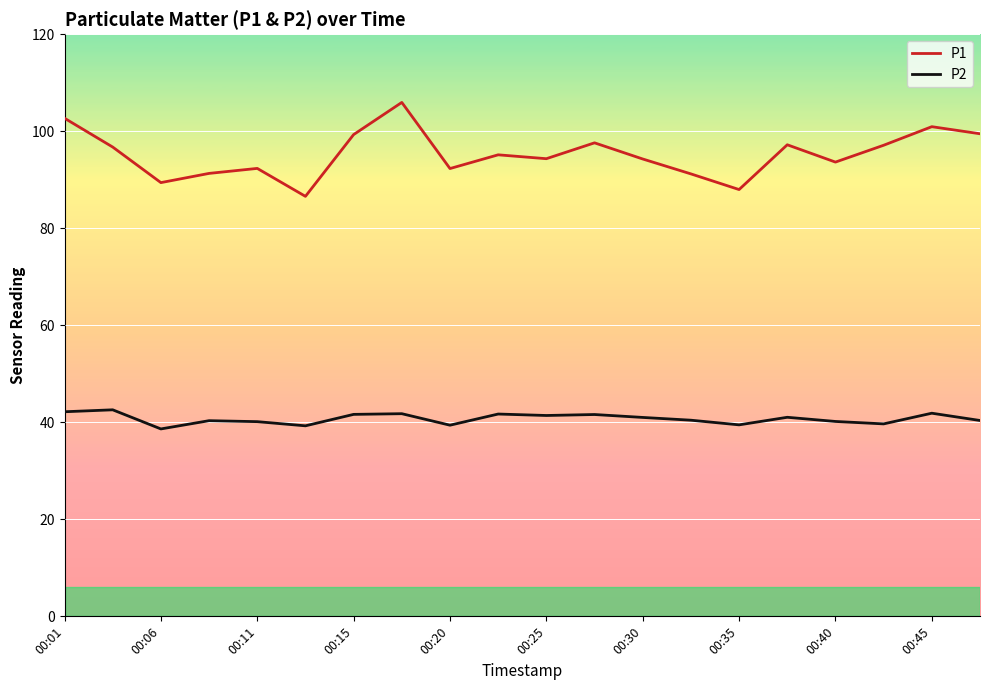

True or false: P1 and P2 intersect in this chart.

False